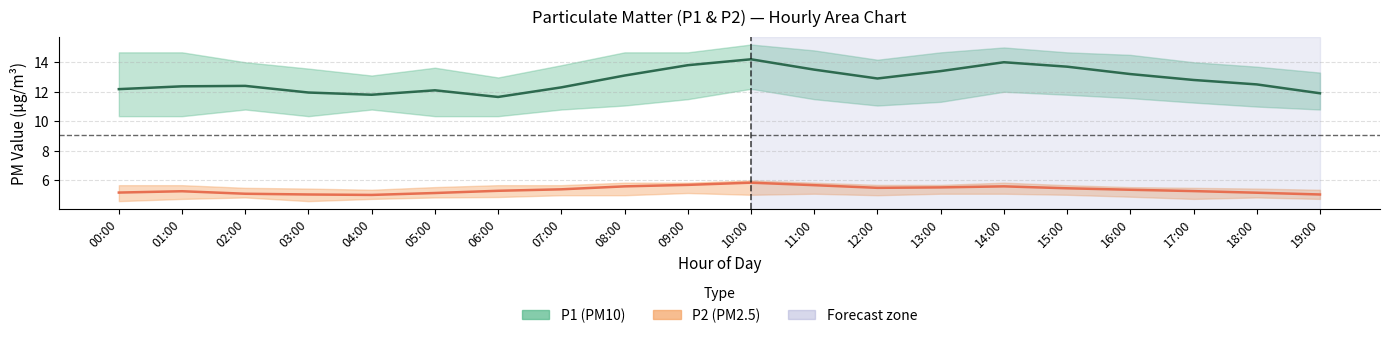

Reading left to right, transcribe all the data shown in this chart.

P1 mean: 12.2	12.4	12.4	11.9	11.8	12.1	11.7	12.3	13.1	13.8	14.2	13.5	12.9	13.4	14.0	13.7	13.2	12.8	12.5	11.9
P2 mean: 5.2	5.3	5.1	5.0	5.0	5.2	5.3	5.4	5.6	5.7	5.8	5.7	5.5	5.5	5.6	5.5	5.4	5.3	5.2	5.0